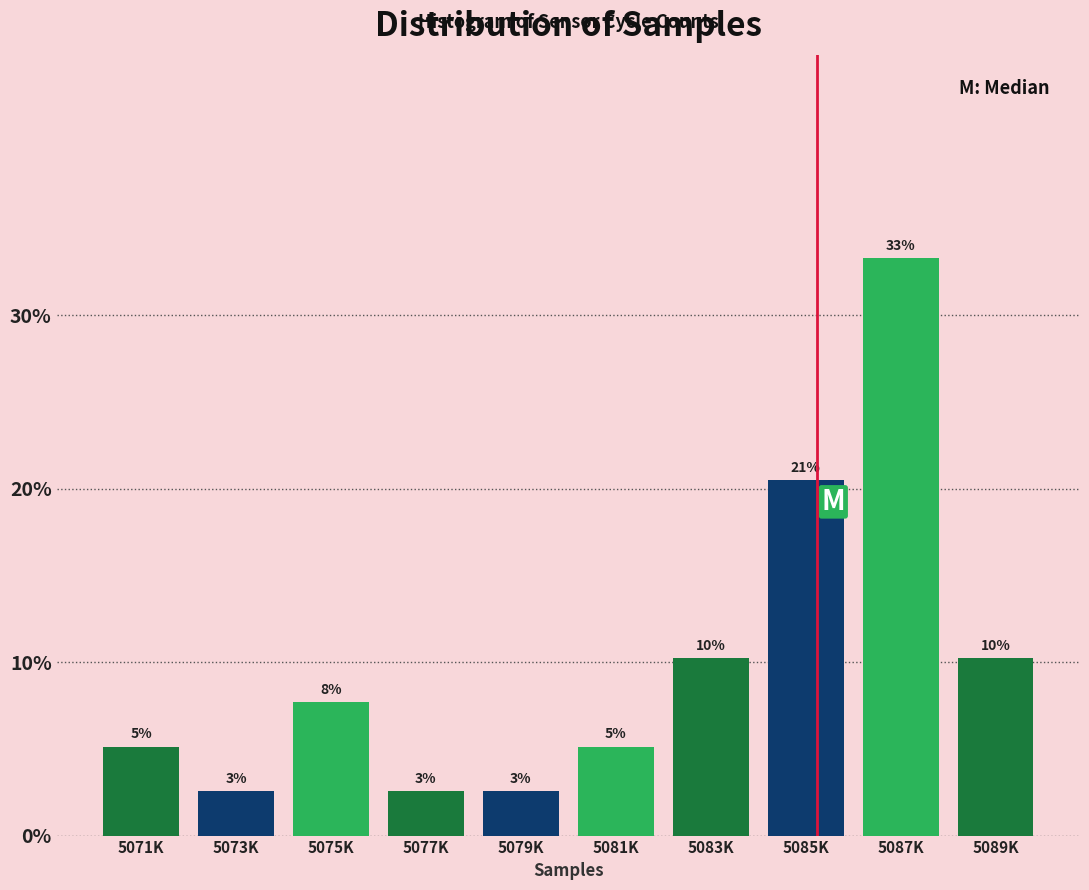

Are the bars horizontal?

No